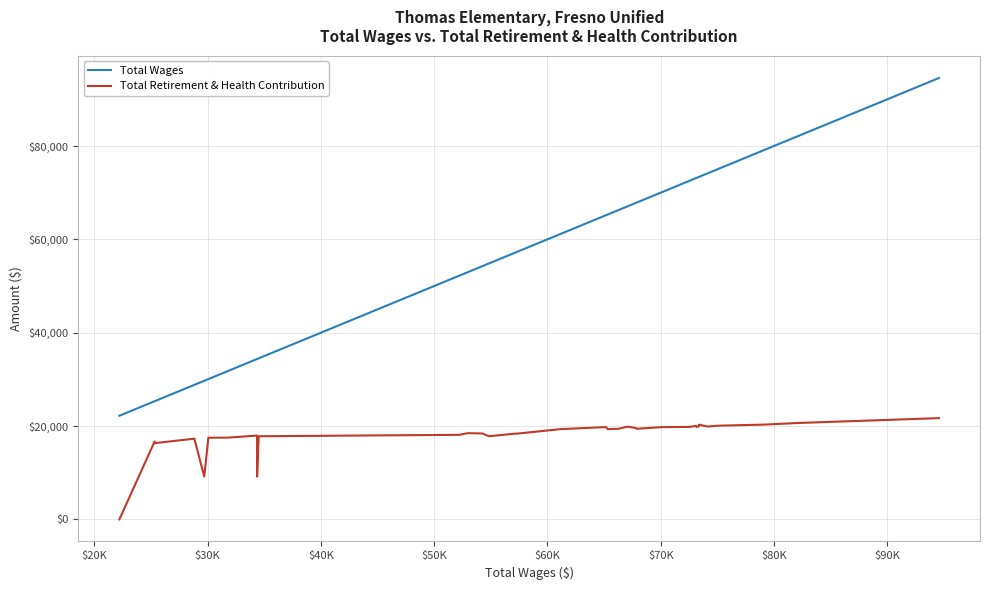

Rank the series by their maximum value, from lowest to highest.

Total Retirement & Health Contribution, Total Wages